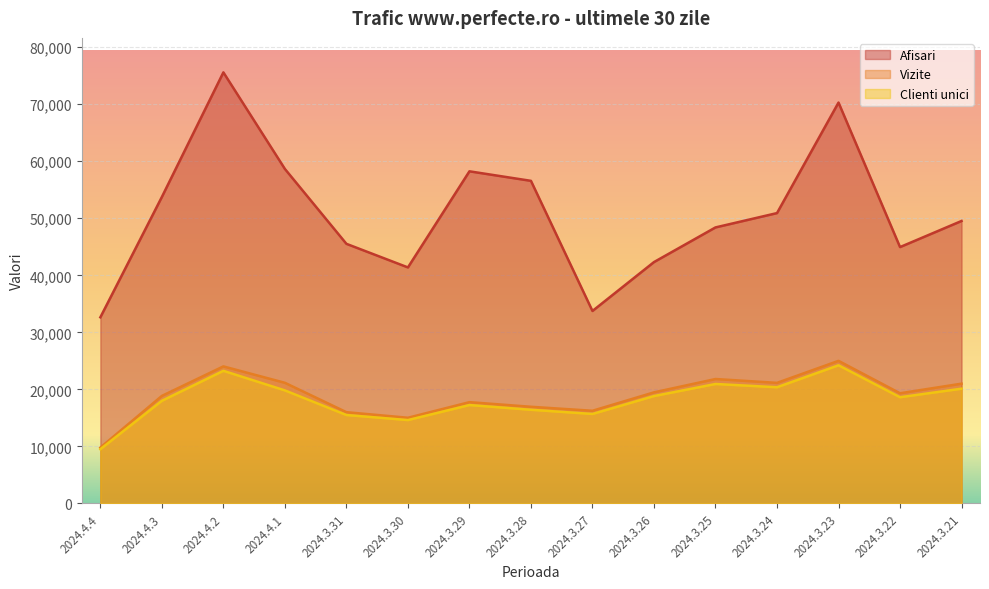

Is it true that Afisari equals 42320 at 2024.3.26?

True